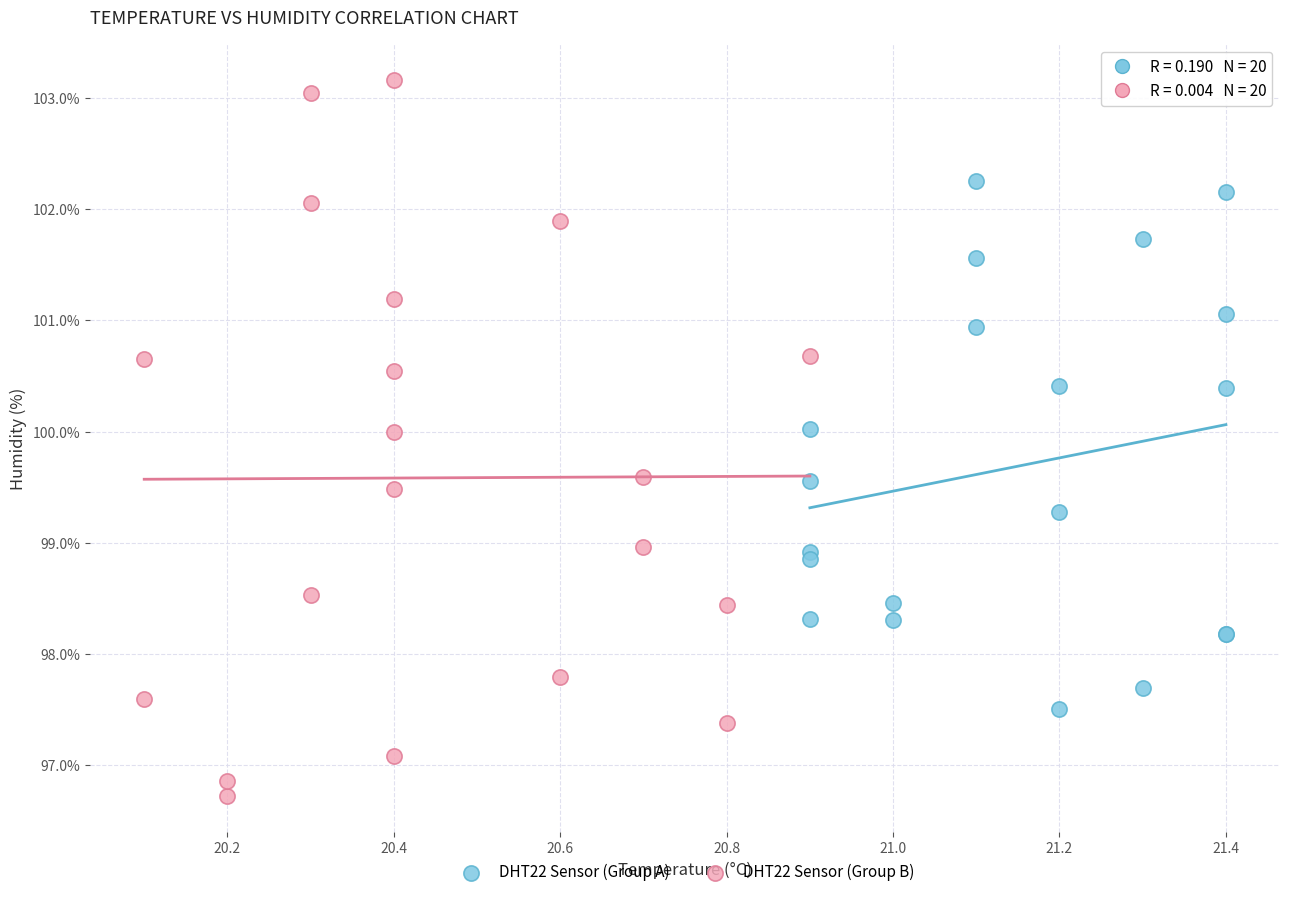

Which series has the largest Y range (max minus min)?

DHT22 Sensor (Group B)